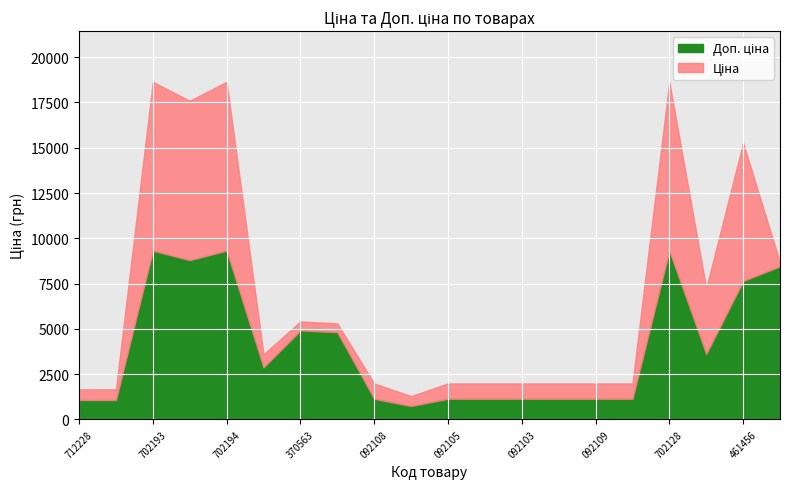

What is the minimum value for Доп. ціна?

742.0